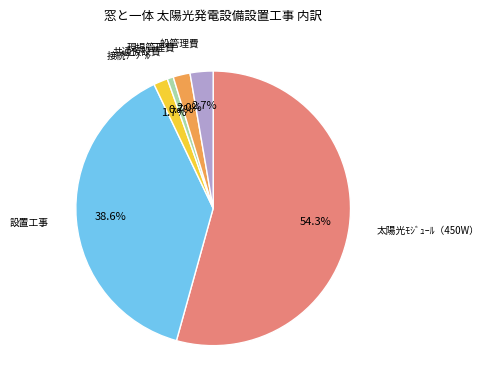

To the nearest percent, what portion does 接続ｹｰﾌﾞﾙ represent?

2%